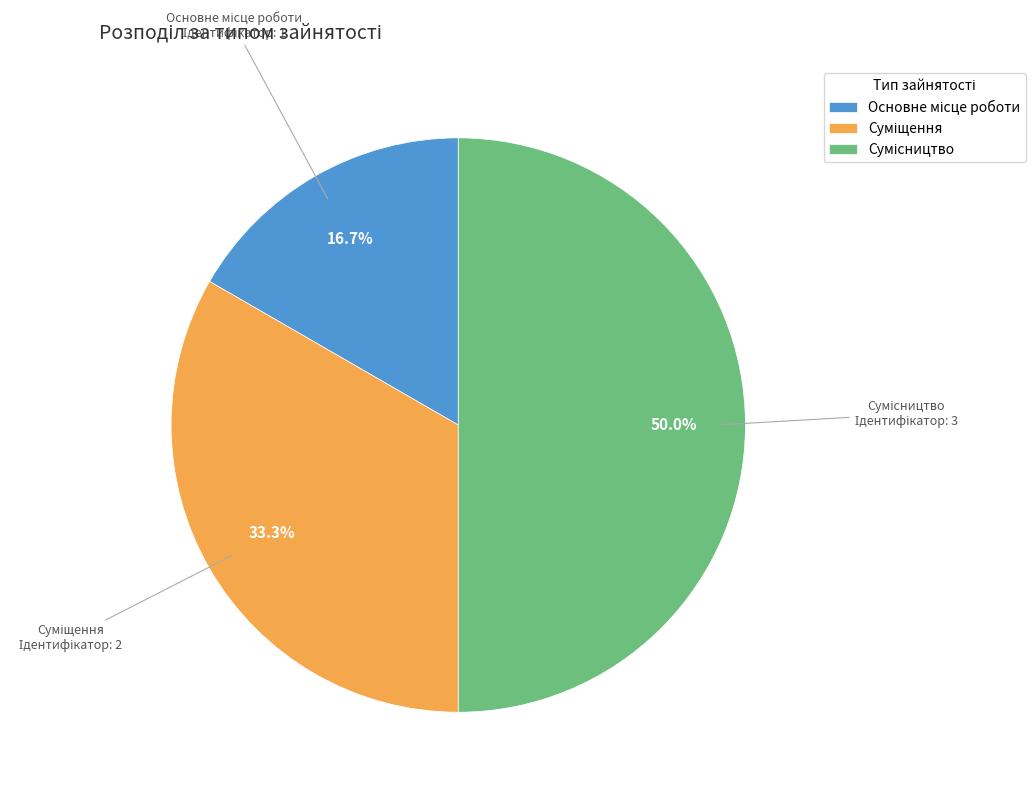

To the nearest percent, what portion does Суміщення represent?

33%